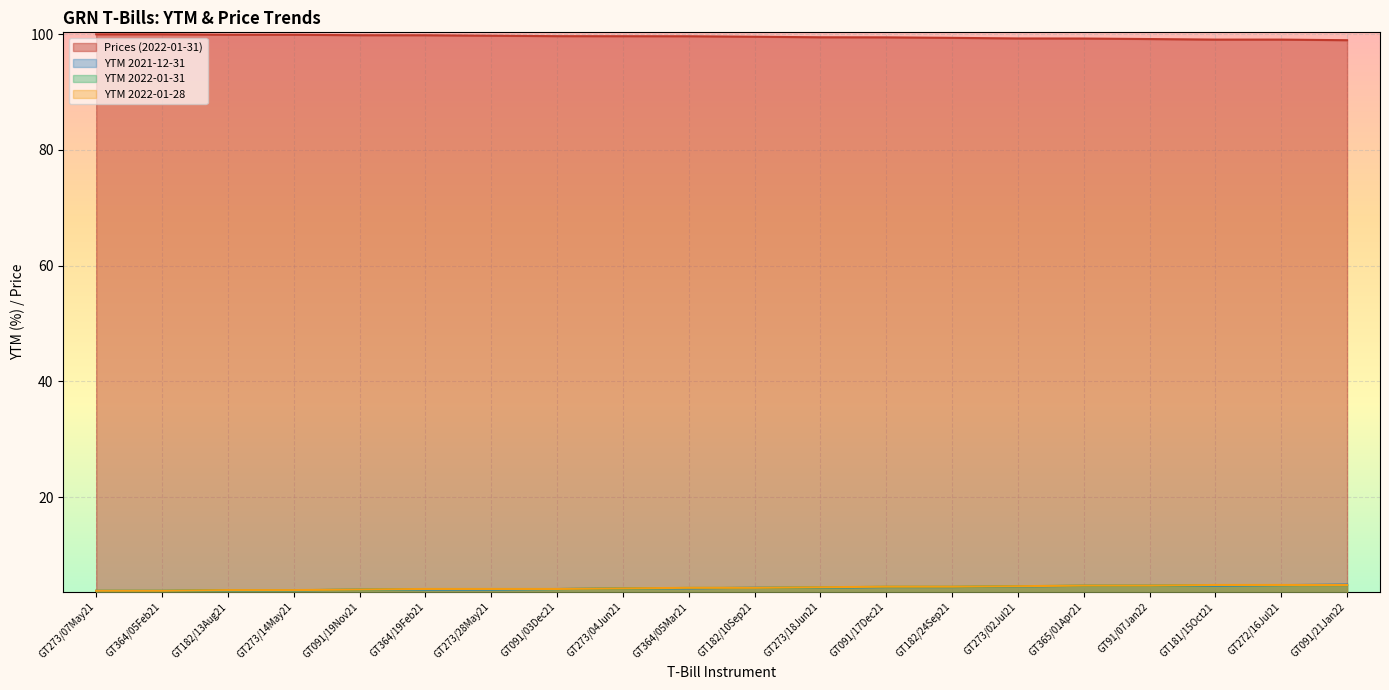

What is the value of the Prices (2022-01-31) point at the 19th from the left?

99.0